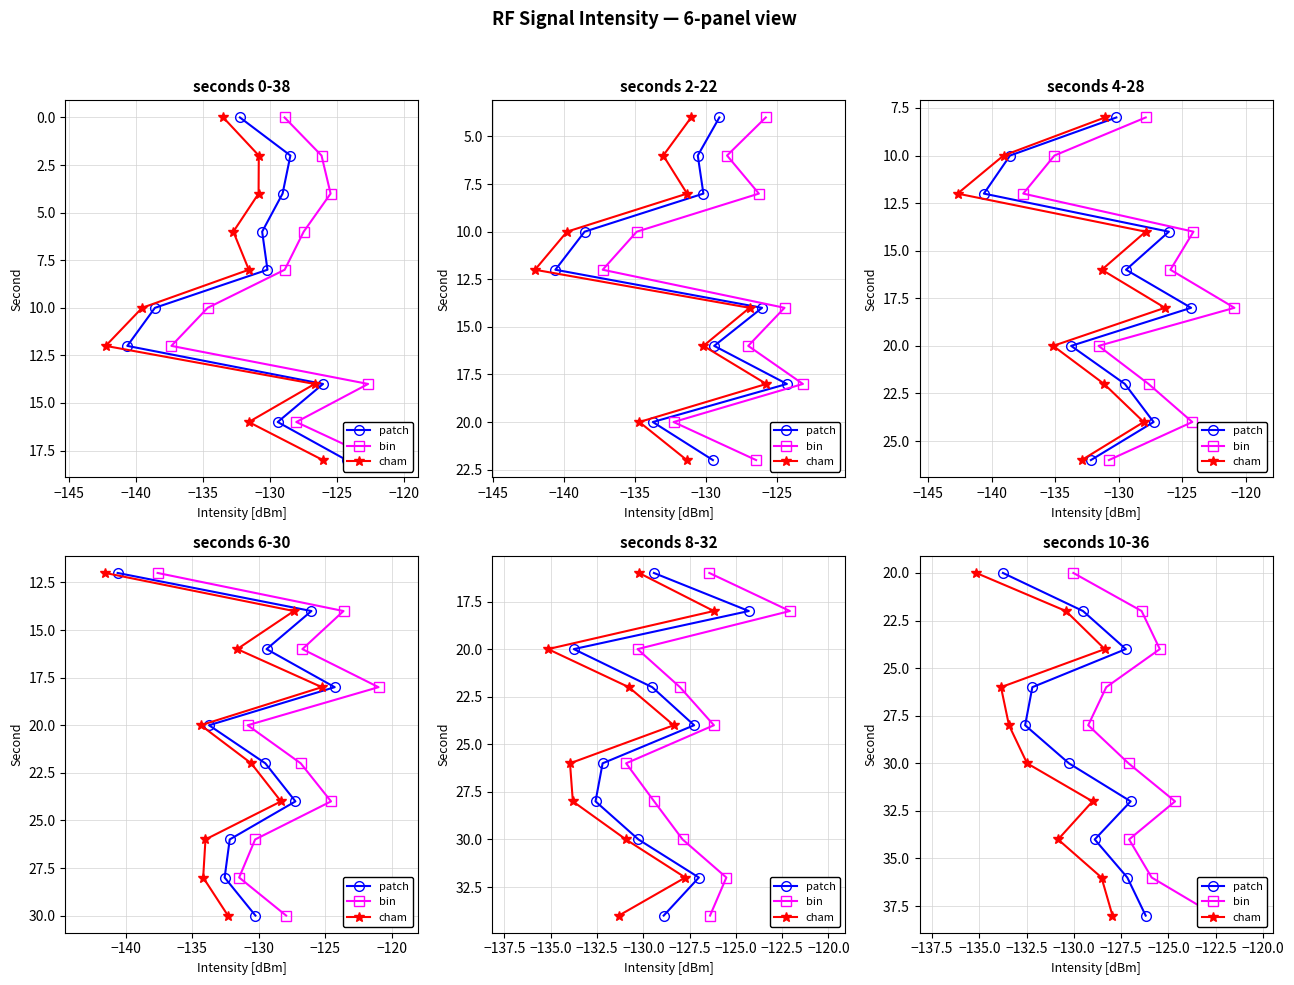

What are all the series names shown in the legend?

patch, bin, cham